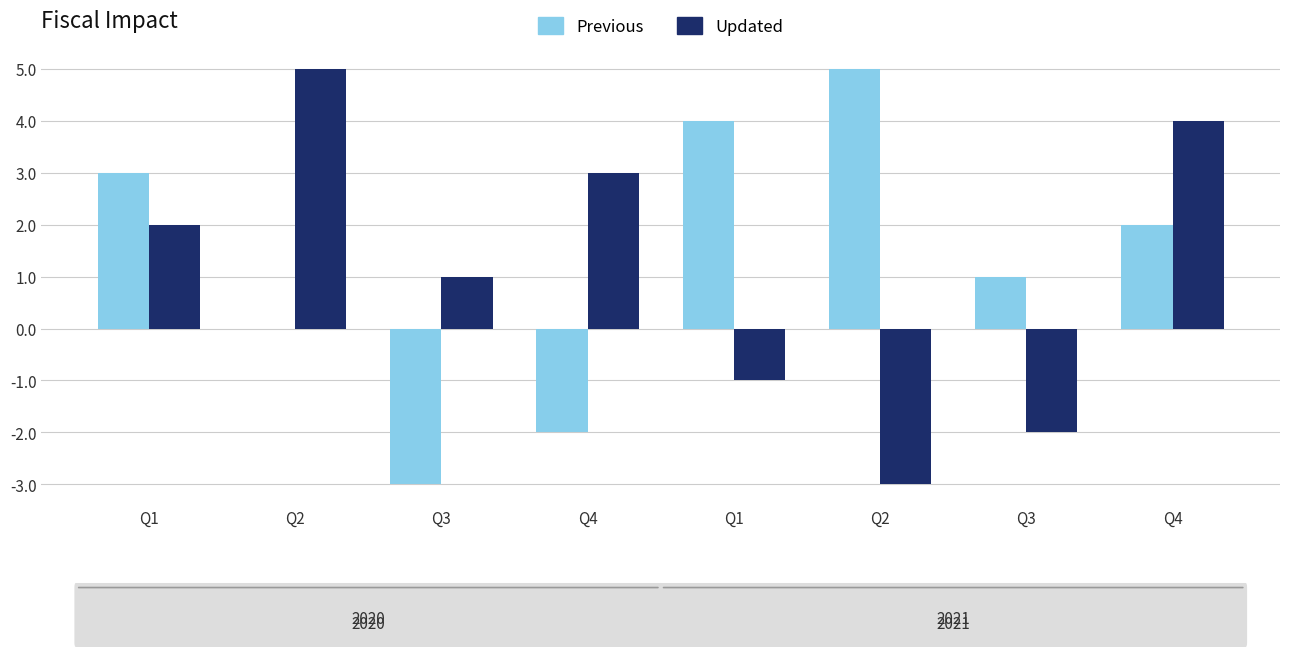

Rank the series by their average value, from lowest to highest.

Updated, Previous